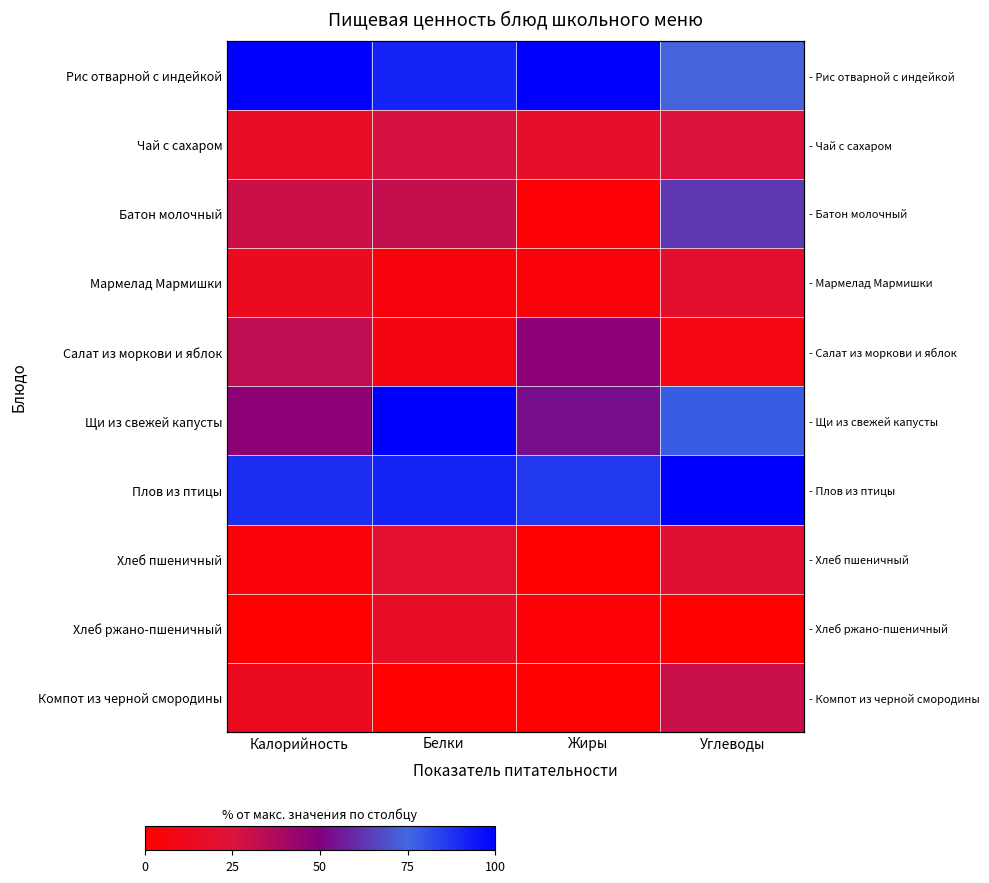

What is the sum of the Хлеб пшеничный values at Углеводы and Жиры?

21.1